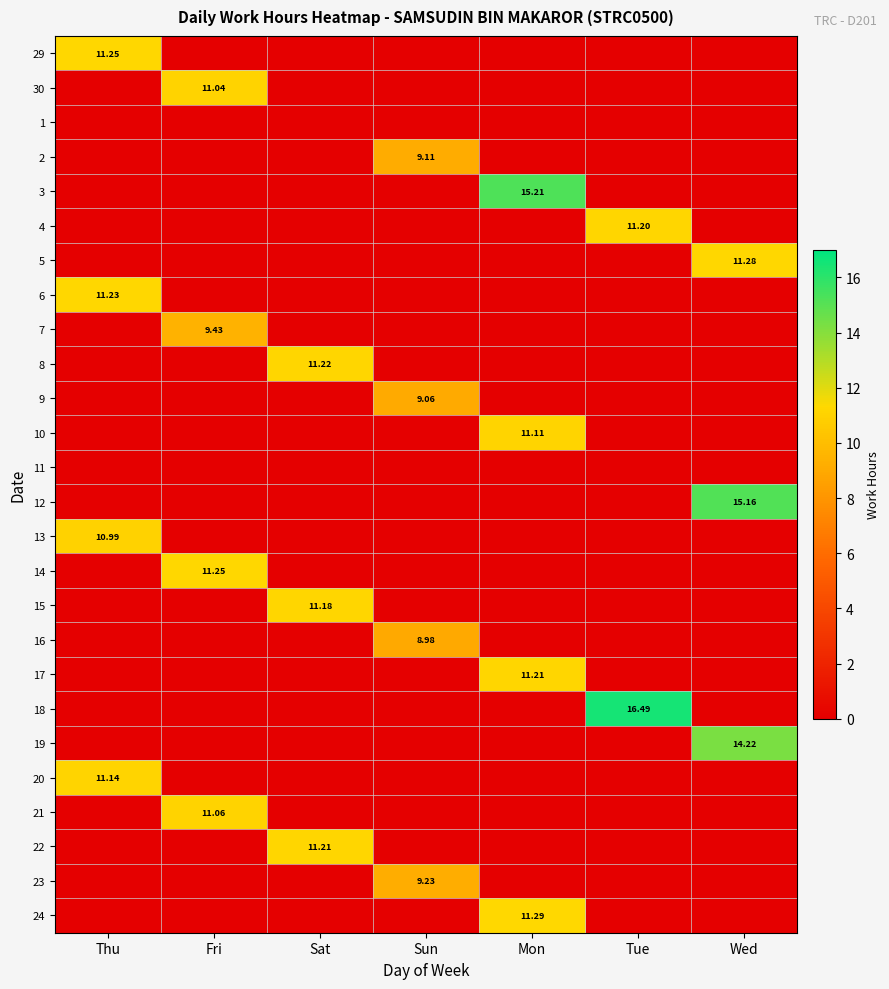

The 22 series shows 0.0 at Fri. True or false?

True